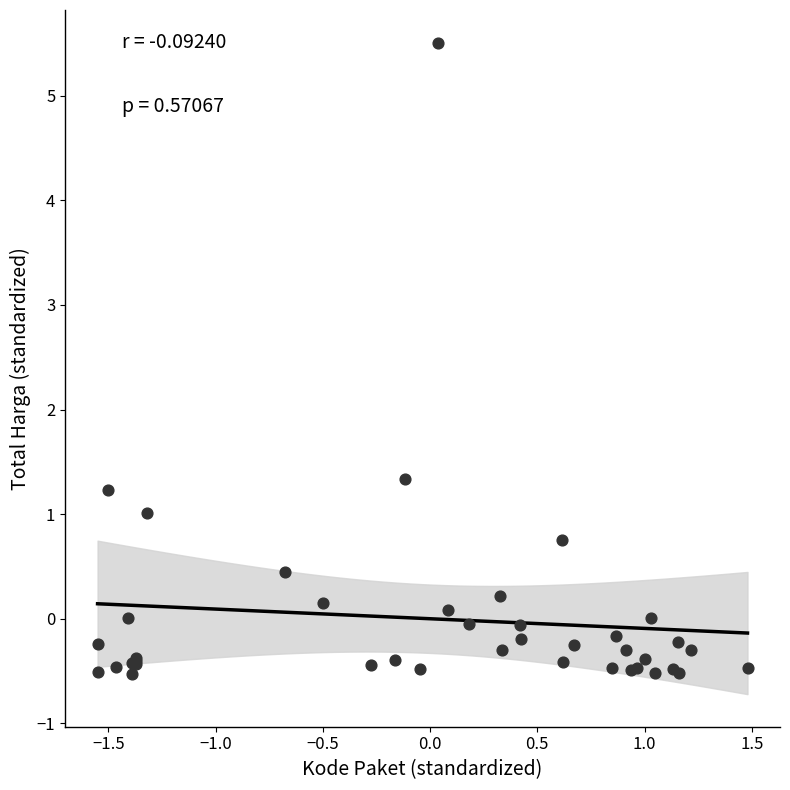

What Y value in the scatter plot is closest to 2?

1.3